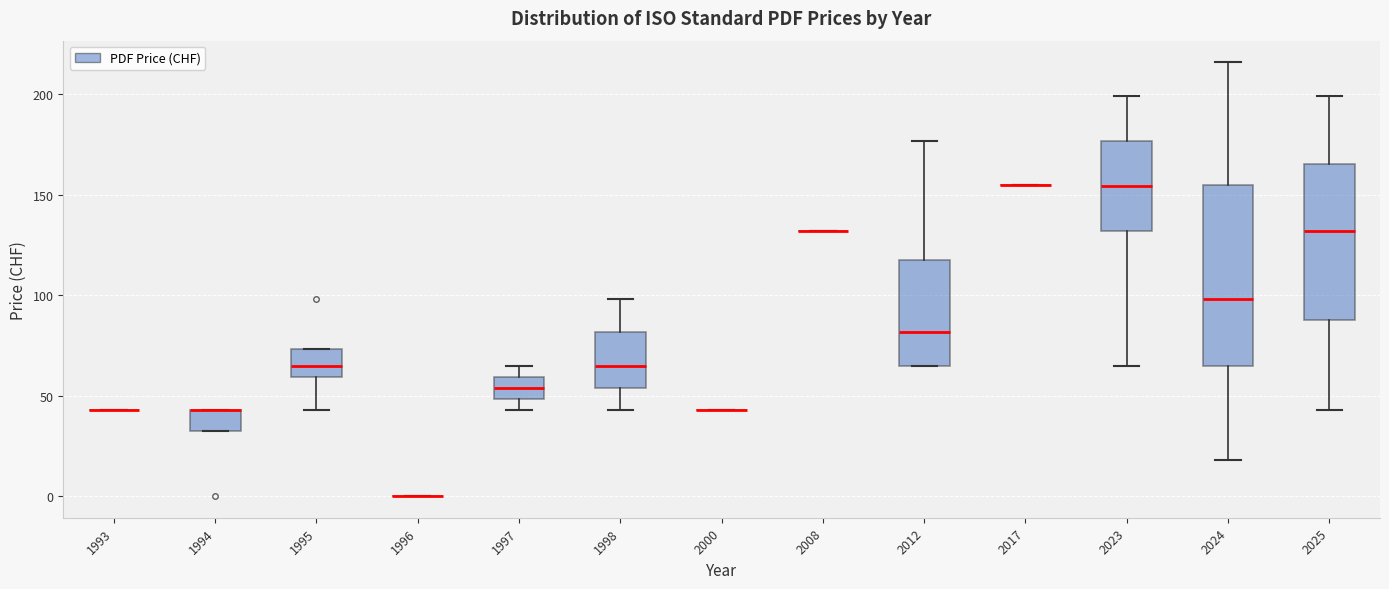

Which box is the tallest, from its lower edge to its upper edge?

2024